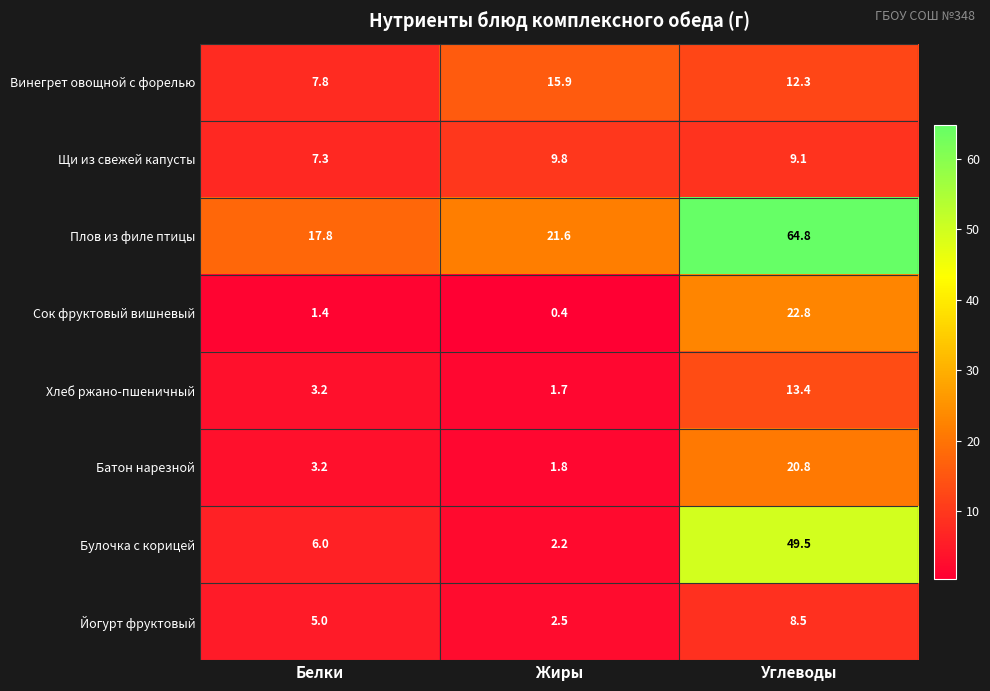

What is the total value across all series at Белки?

51.7